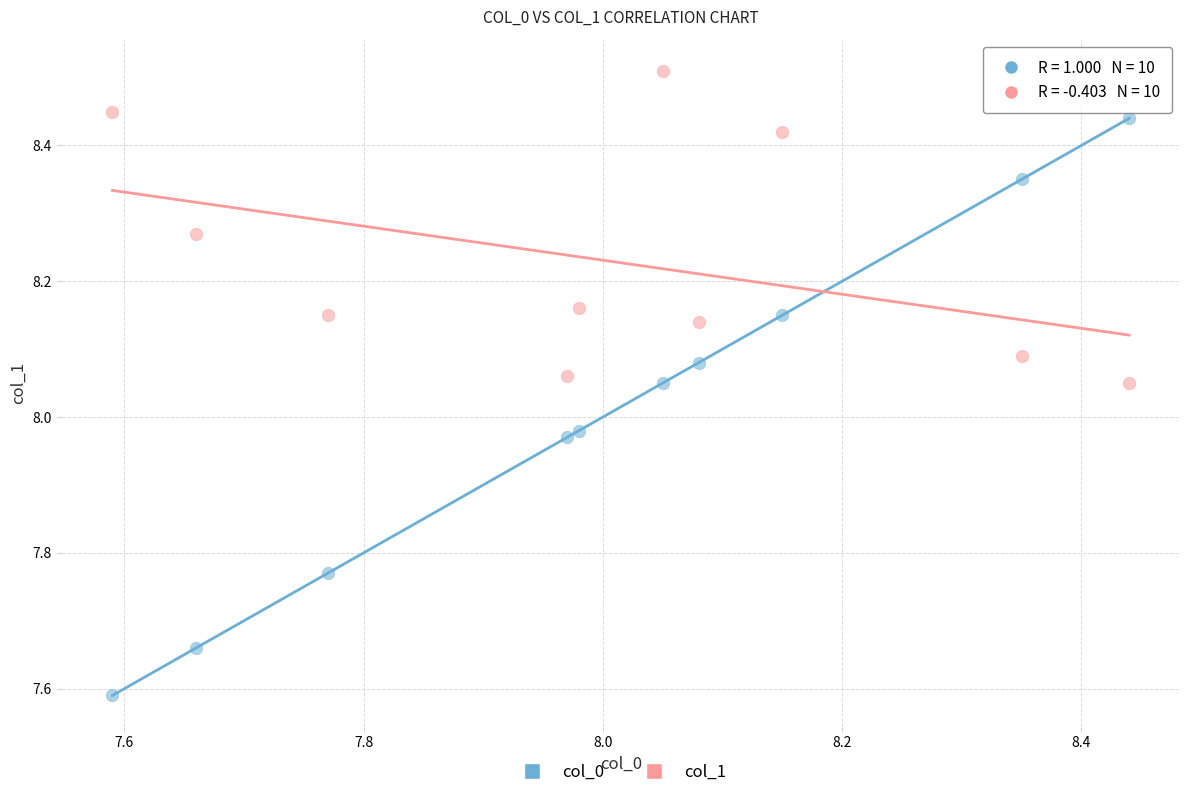

Across all data points, what is the range of Y values (max minus min)?

0.9